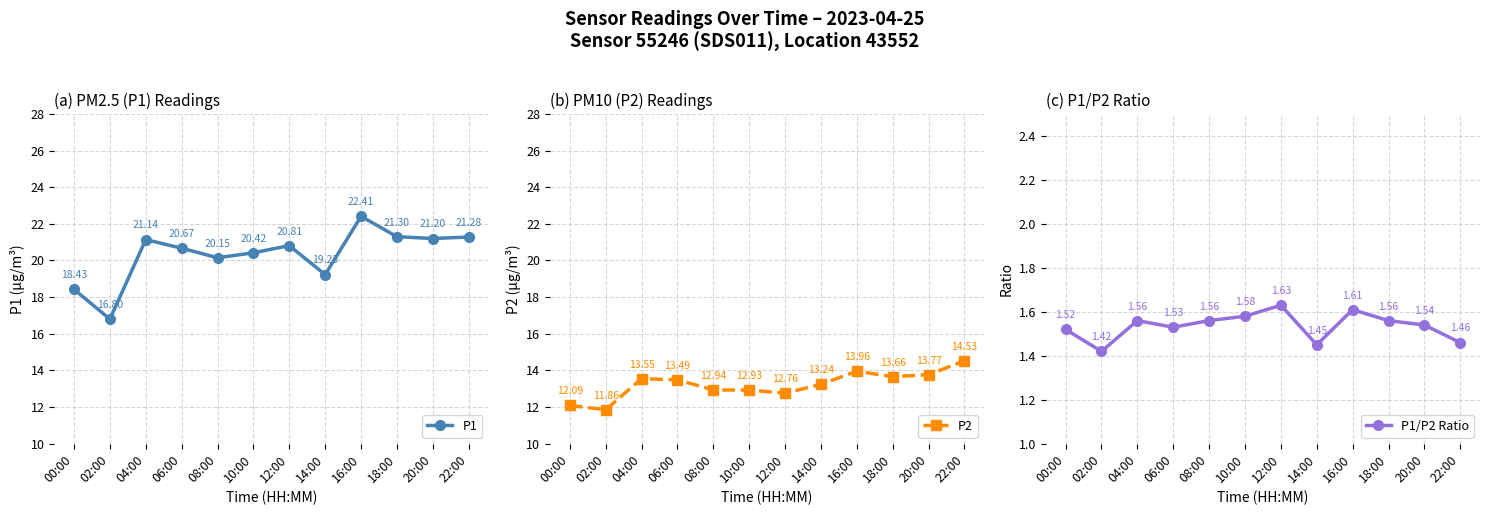

Read the P1/P2 Ratio value at 08:00.

1.6